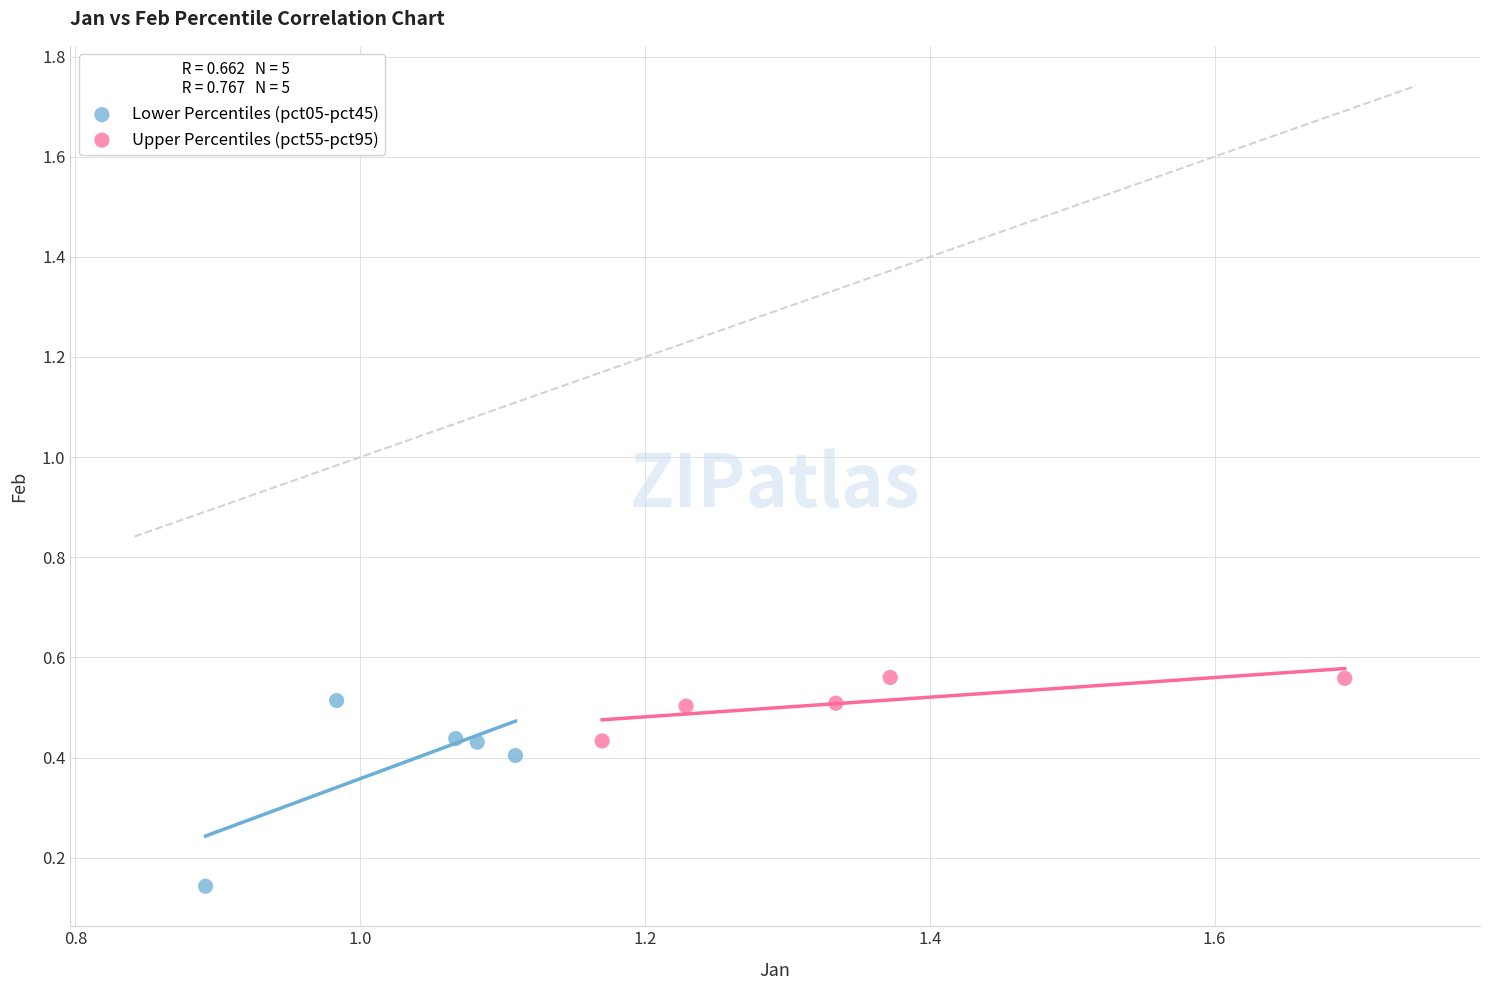

What are all the series names shown in the legend?

Lower Percentiles (pct05-pct45), Upper Percentiles (pct55-pct95)